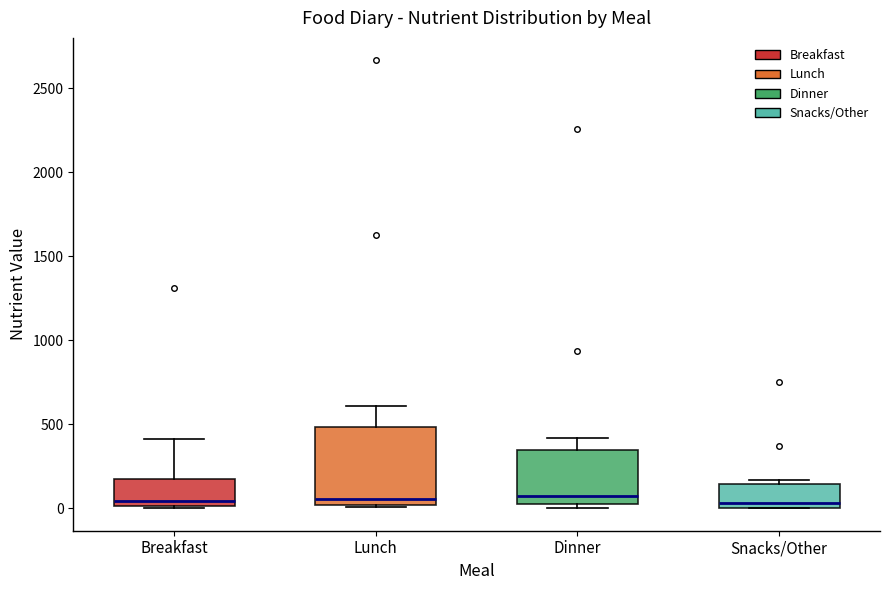

Reading left to right, read every box against the y-axis: the position of its median line, the range the box covers, and the ends of its whiskers. The values are not printed on the chart, so give them approximately, as read against the axis.

Breakfast: median 50, box 0 to 150, whiskers 0 to 400
Lunch: median 50, box 0 to 500, whiskers 0 to 600
Dinner: median 50 (just above the box's lower edge), box 50 to 350, whiskers 0 to 400
Snacks/Other: median 50, box 0 to 150, whiskers 0 to 150 (just above the box's upper edge)